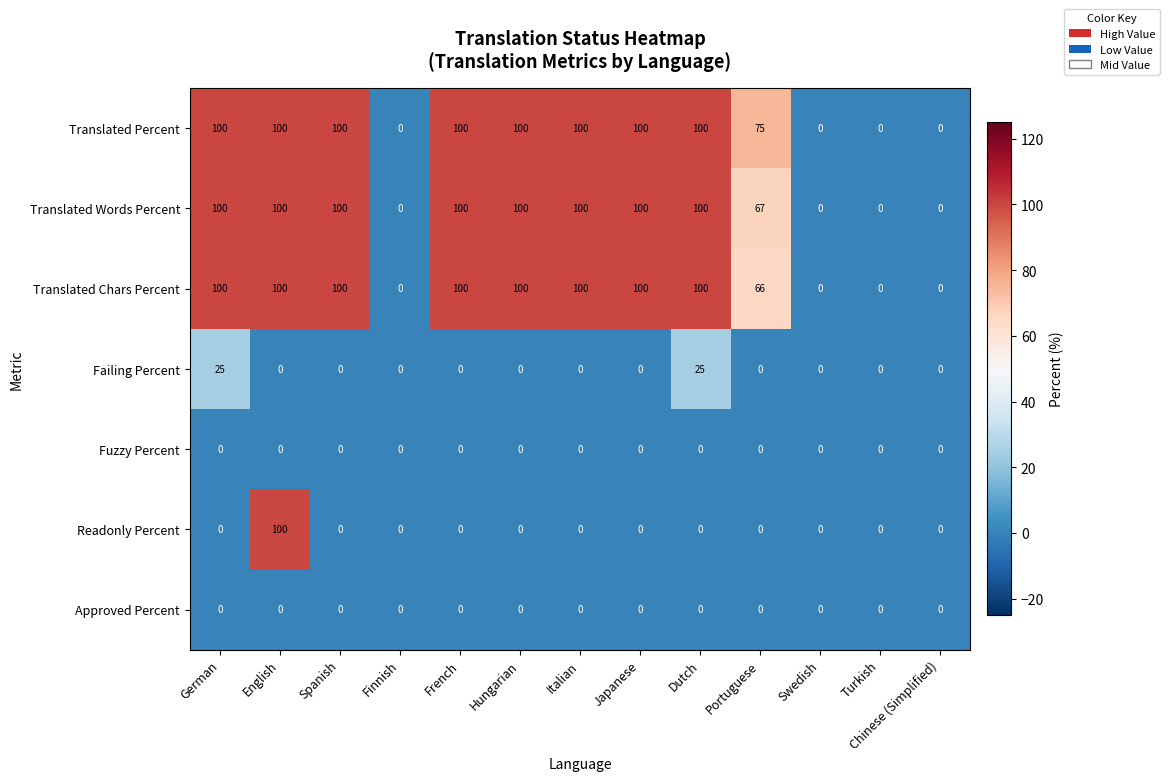

At which label is Translated Chars Percent closest to 50?

Portuguese